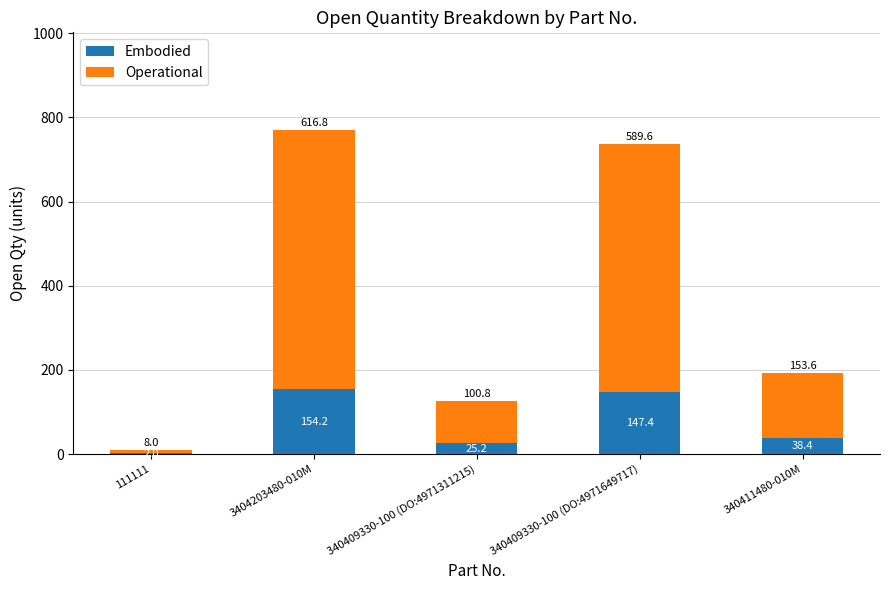

What is the sum of all Embodied values?

367.2